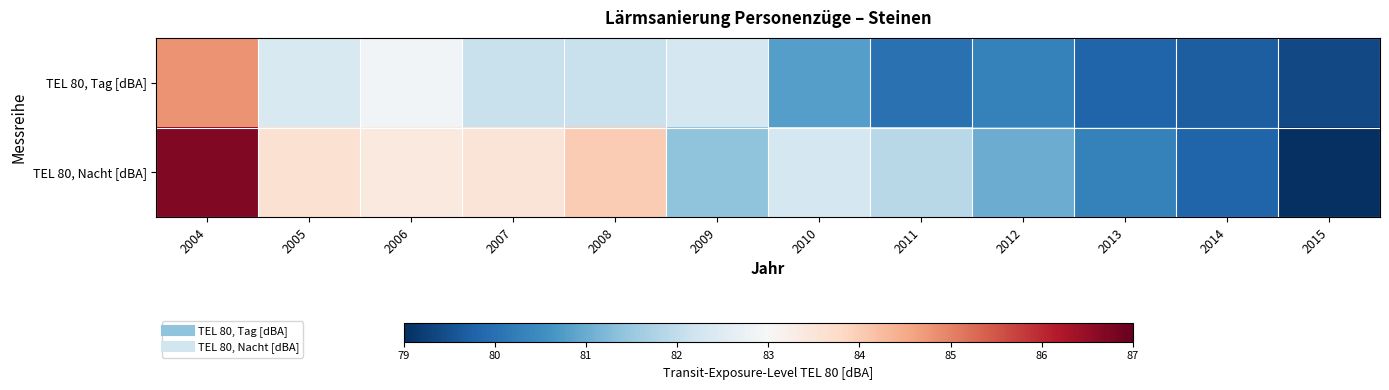

List the series in order of their overall mean, lowest first.

TEL 80, Tag [dBA], TEL 80, Nacht [dBA]